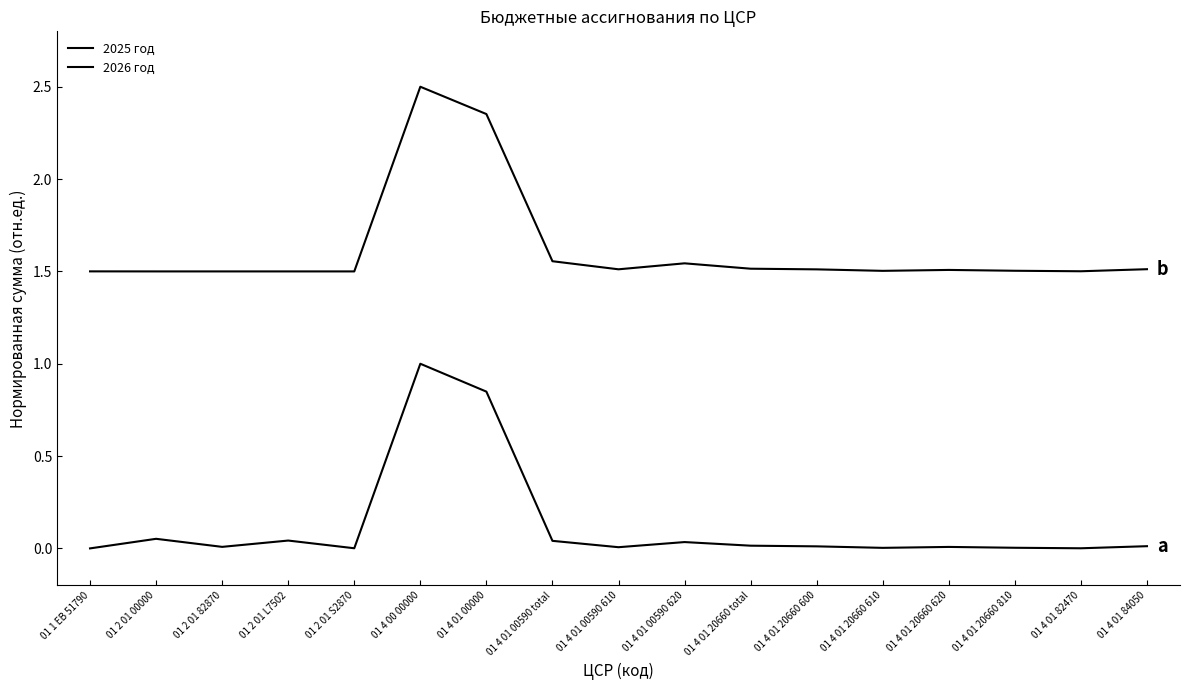

How many categories are shown in the chart?

17